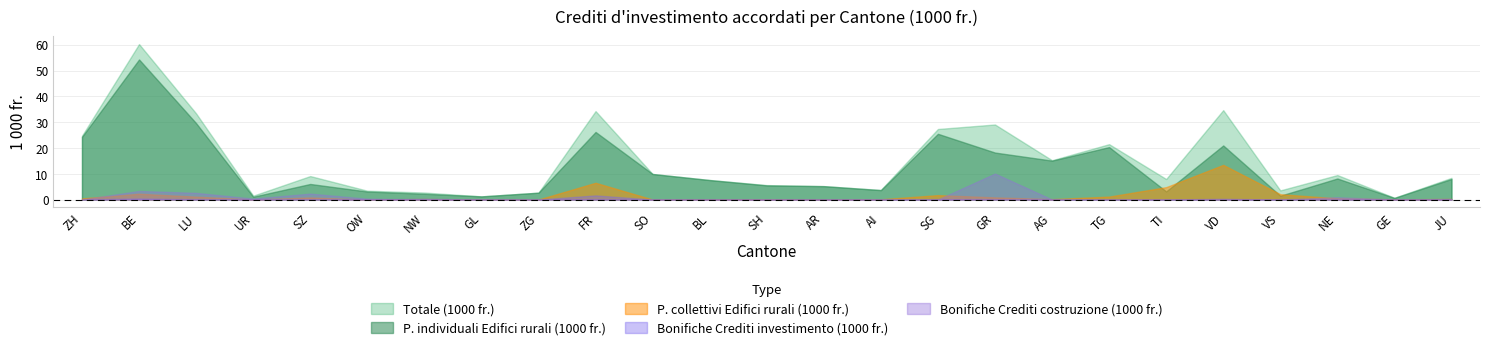

What is the spread (max minus min) of values at VS?

3.5